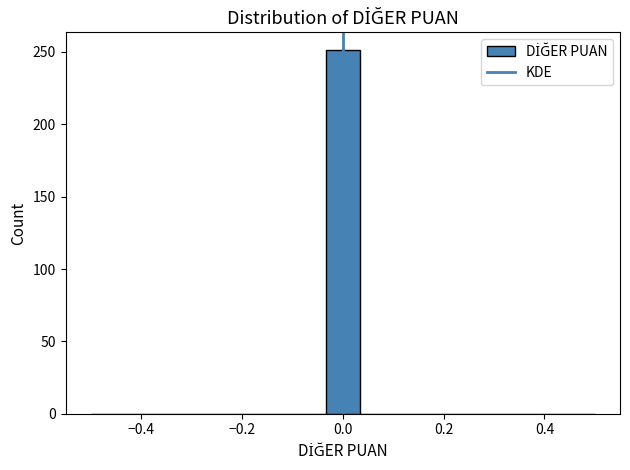

Around what value on the x-axis is the tallest bar? Give the approximate position of its centre, as read against the axis.

0.00